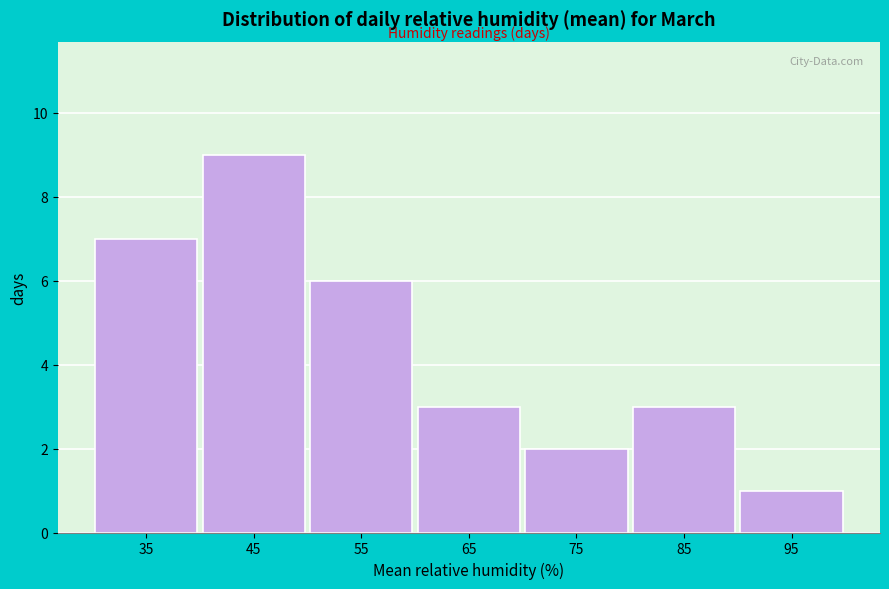

Reading right to left, list all the values displayed in this chart.

95=1	85=3	75=2	65=3	55=6	45=9	35=7